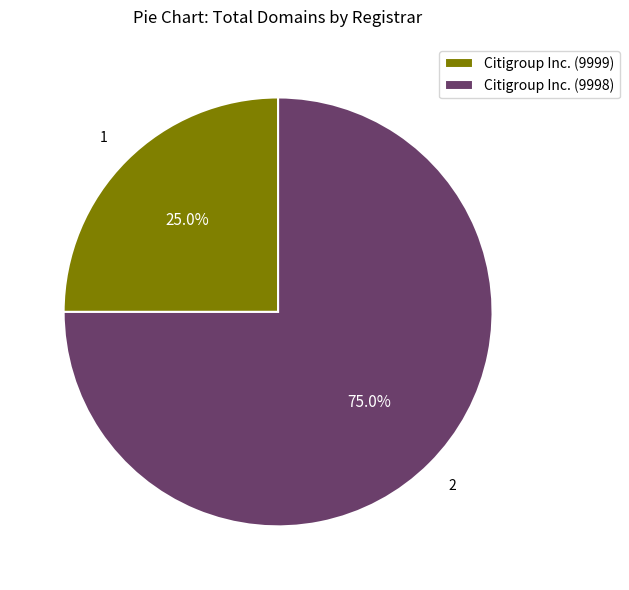

True or false: Citigroup Inc. (9999) accounts for 25% of the total.

True